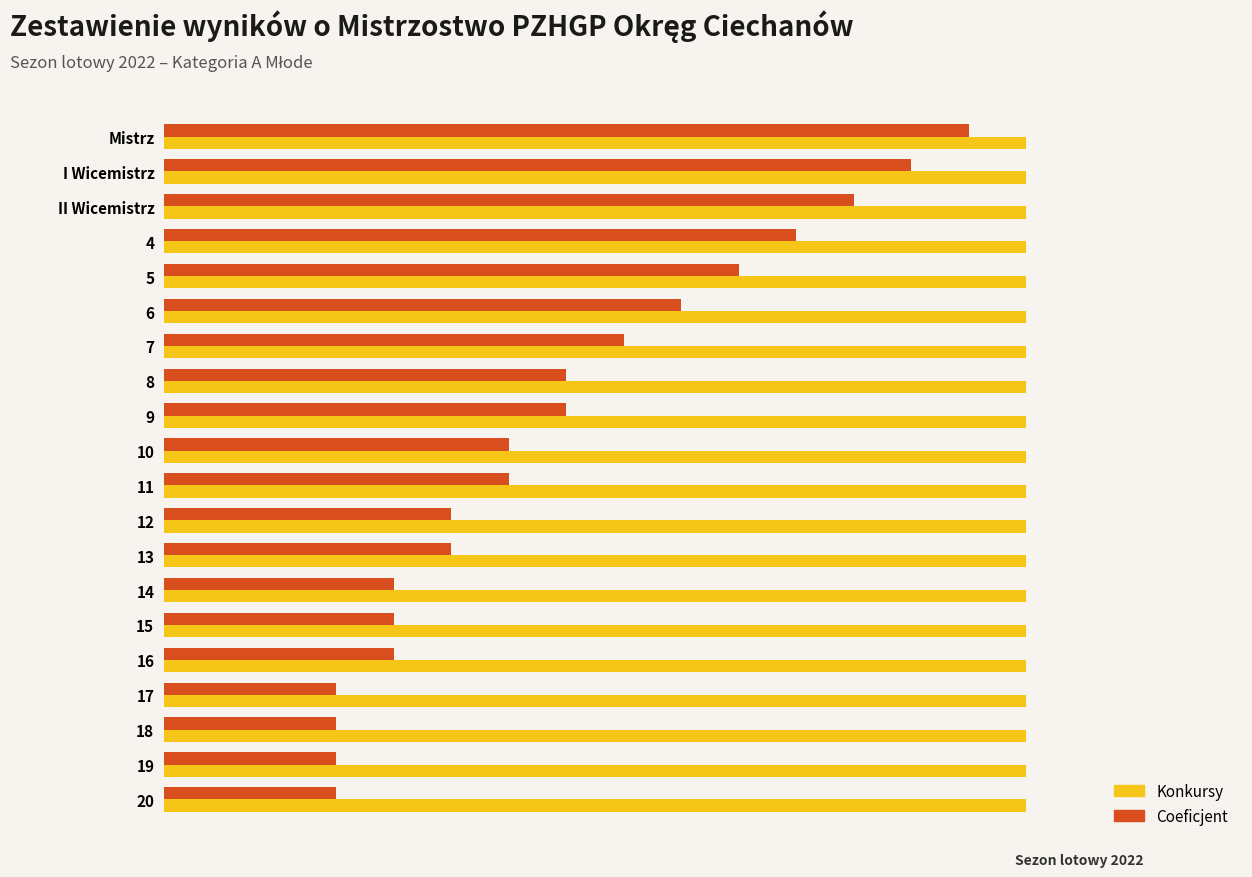

Rank the series by their average value, from lowest to highest.

Coeficjent, Konkursy